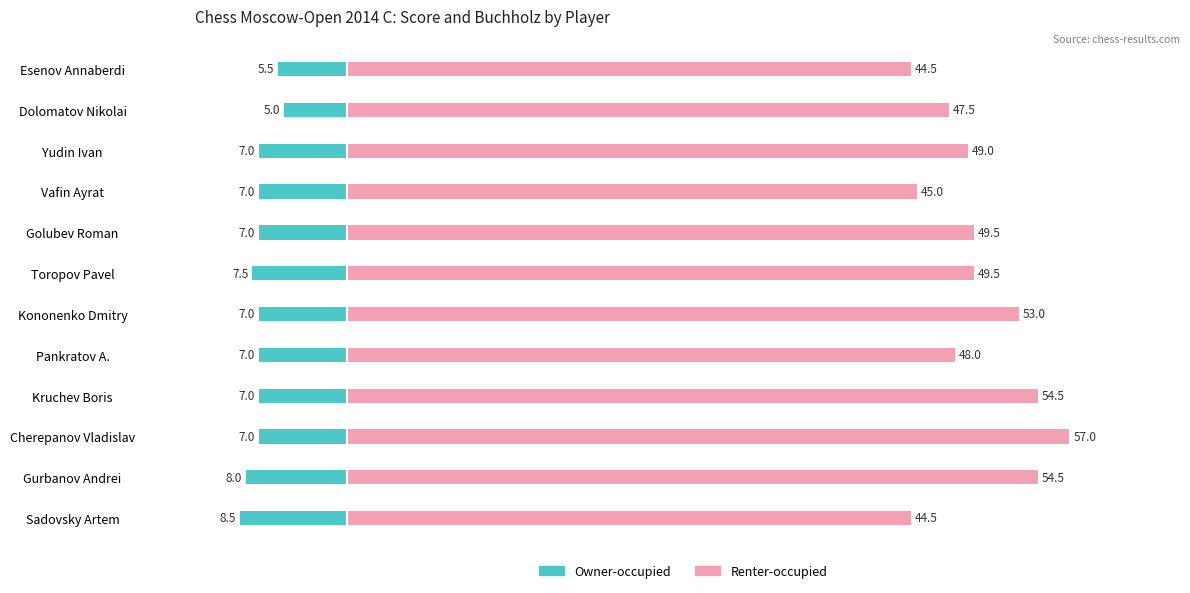

The value of Renter-occupied at Esenov Annaberdi is 67.2. True or false?

False